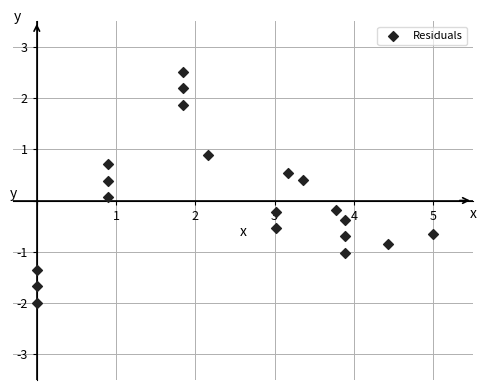

What is the range of Y values (max minus min)?

4.5